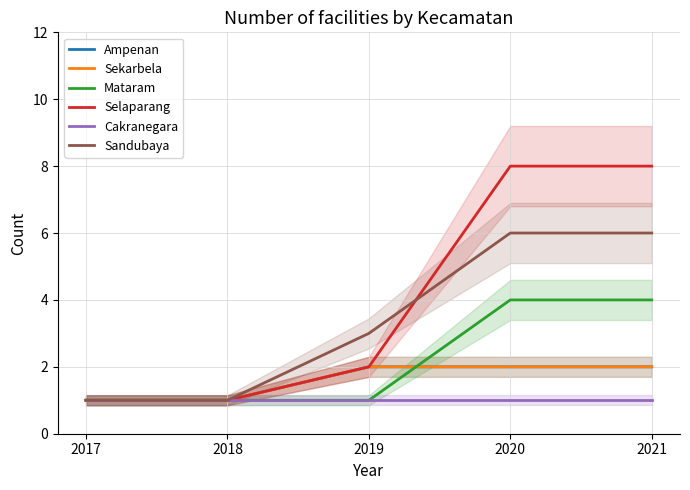

True or false: Selaparang and Sekarbela intersect in this chart.

False